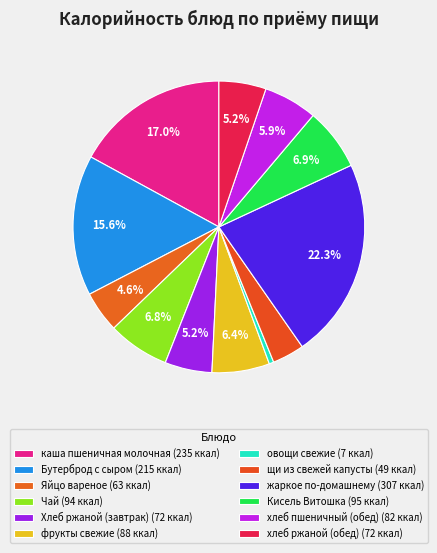

How many slices are in this pie chart?

12